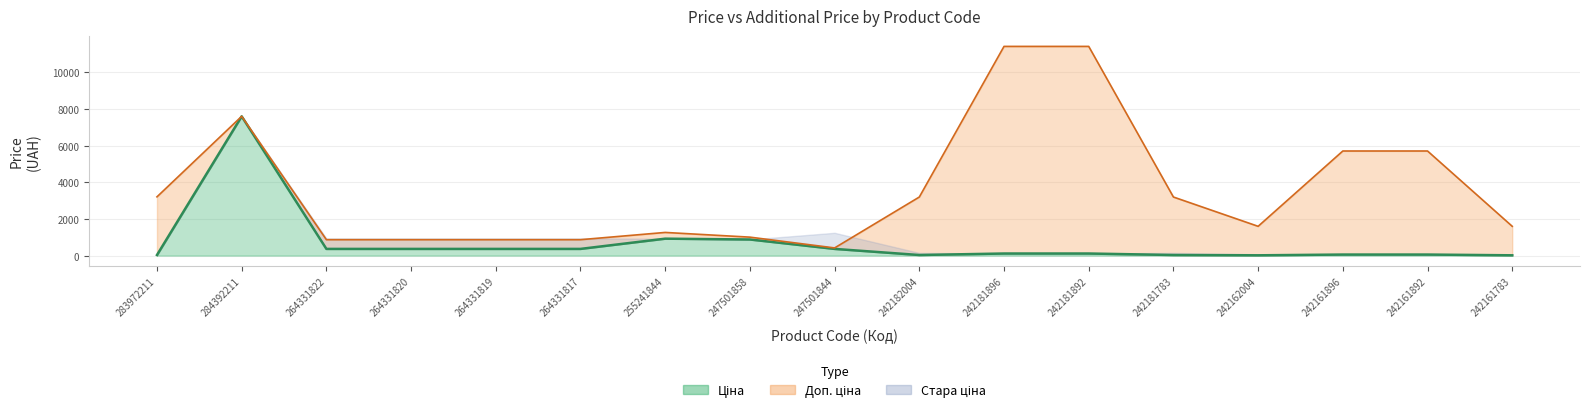

Reading right to left, transcribe all the data shown in this chart.

Ціна: 242161783=16.0	242161892=57.0	242161896=57.0	242162004=16.0	242181783=31.9	242181892=114.1	242181896=114.1	242182004=31.9	247501844=365.1	247501858=878.4	255241844=923.4	264331817=365.2	264331819=365.2	264331820=365.2	264331822=365.2	284392211=7596.5	283972211=32.0
Доп. ціна: 242161783=1597.0	242161892=5705.0	242161896=5705.0	242162004=1597.0	242181783=3195.0	242181892=11410.0	242181896=11410.0	242182004=3195.0	247501844=418.0	247501858=1006.6	255241844=1263.2	264331817=868.0	264331819=868.0	264331820=868.0	264331822=868.0	284392211=7596.5	283972211=3205.0